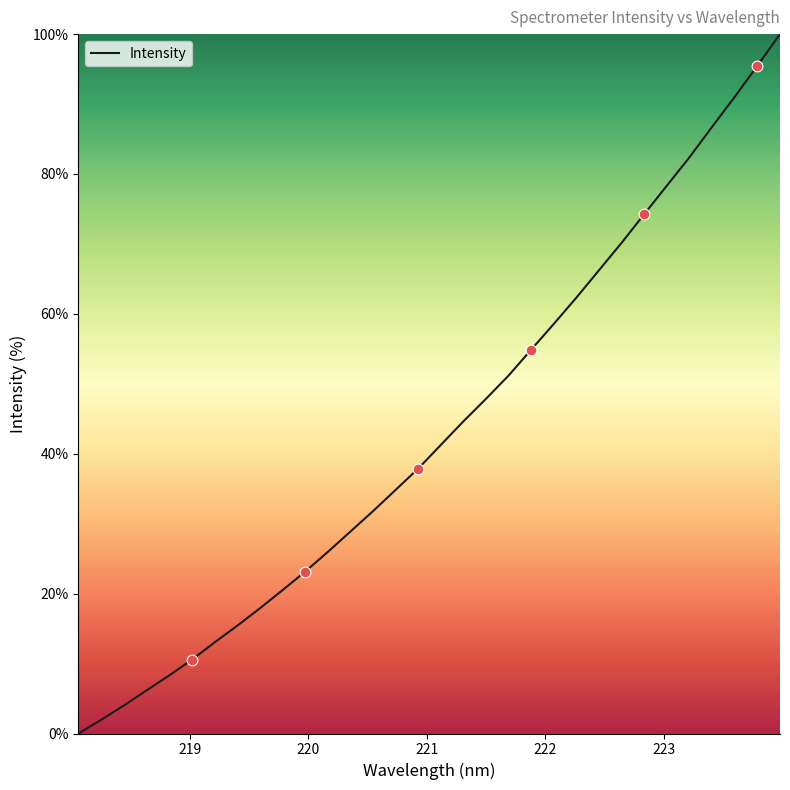

What is the difference between the maximum and minimum values?

100.0